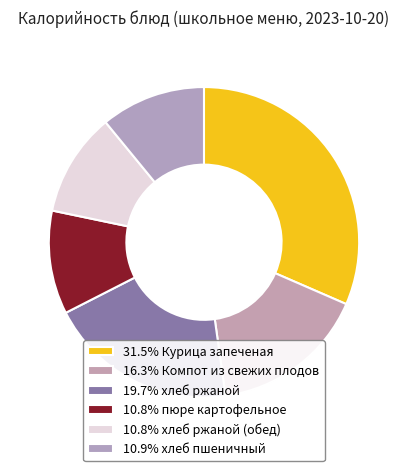

How many slices are in this pie chart?

6